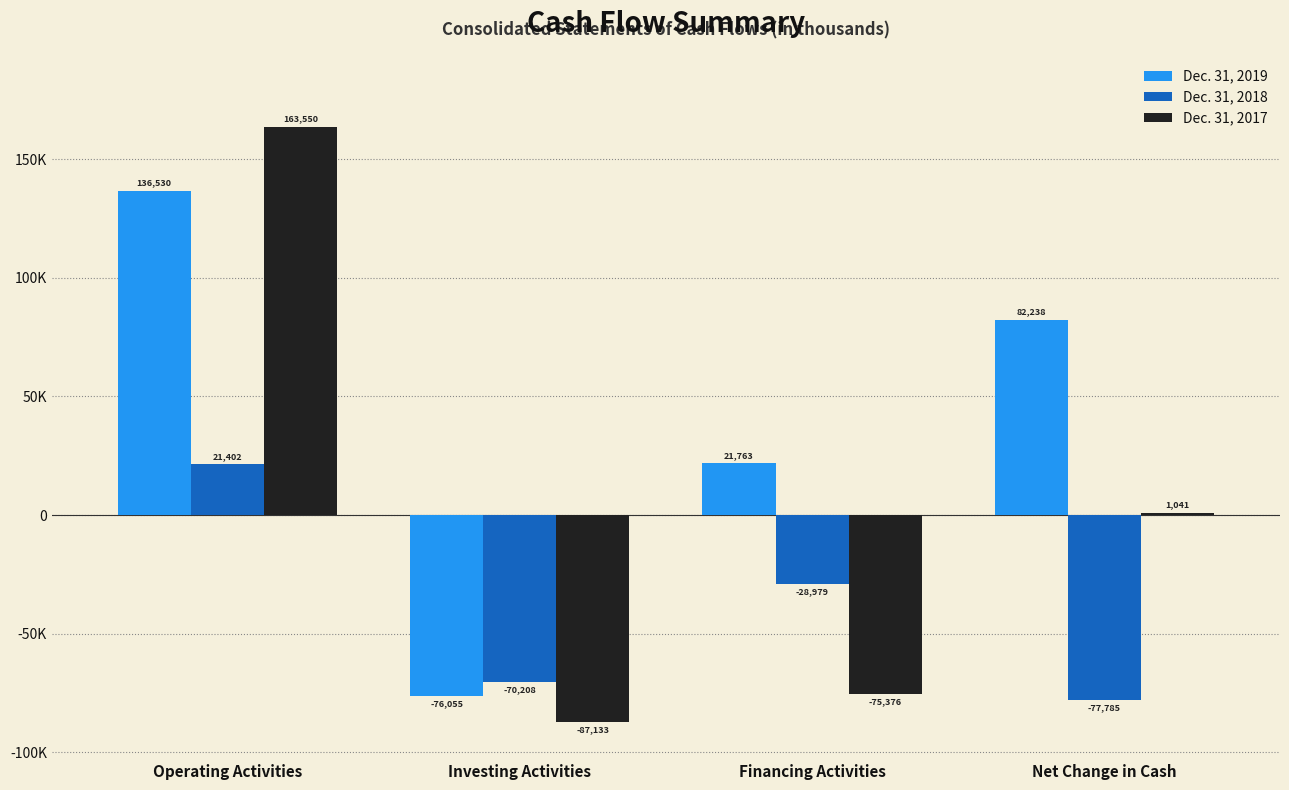

Does the chart contain stacked bars?

No